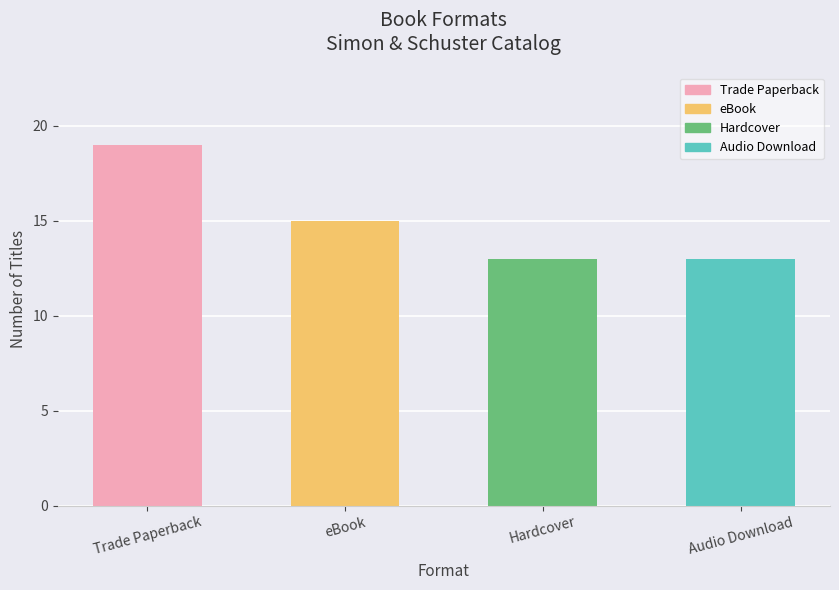

What is the sum of the values at Hardcover and Audio Download?

26